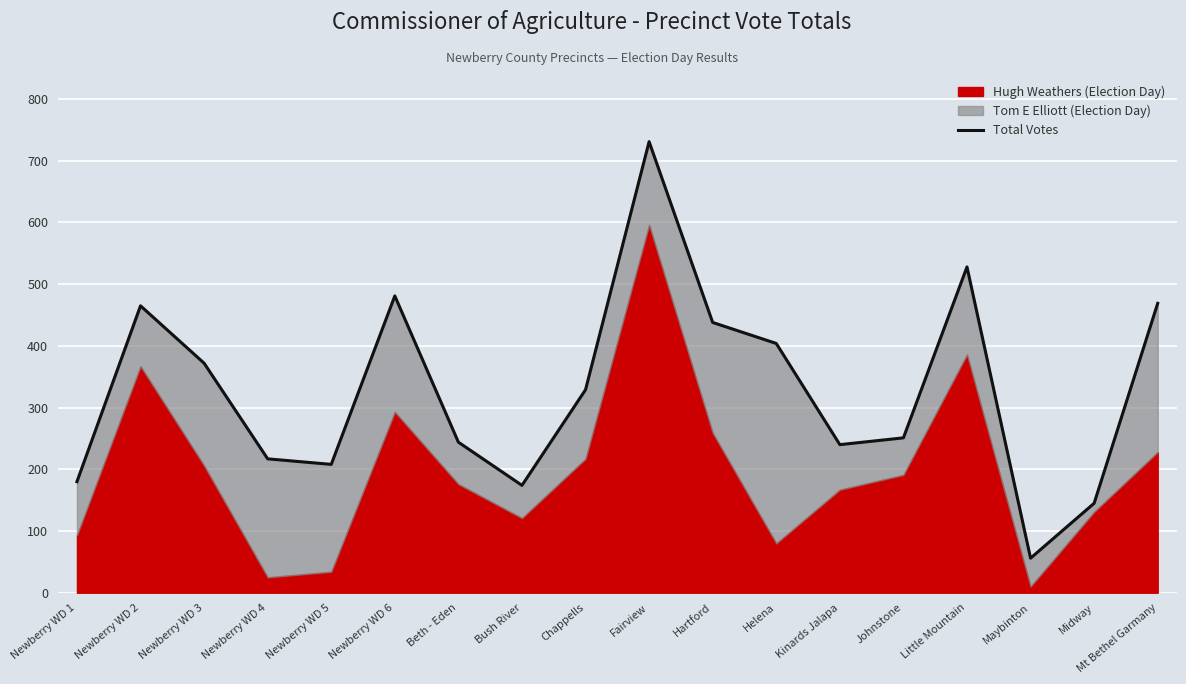

What is the label of the 15th point from the right?

Newberry WD 4